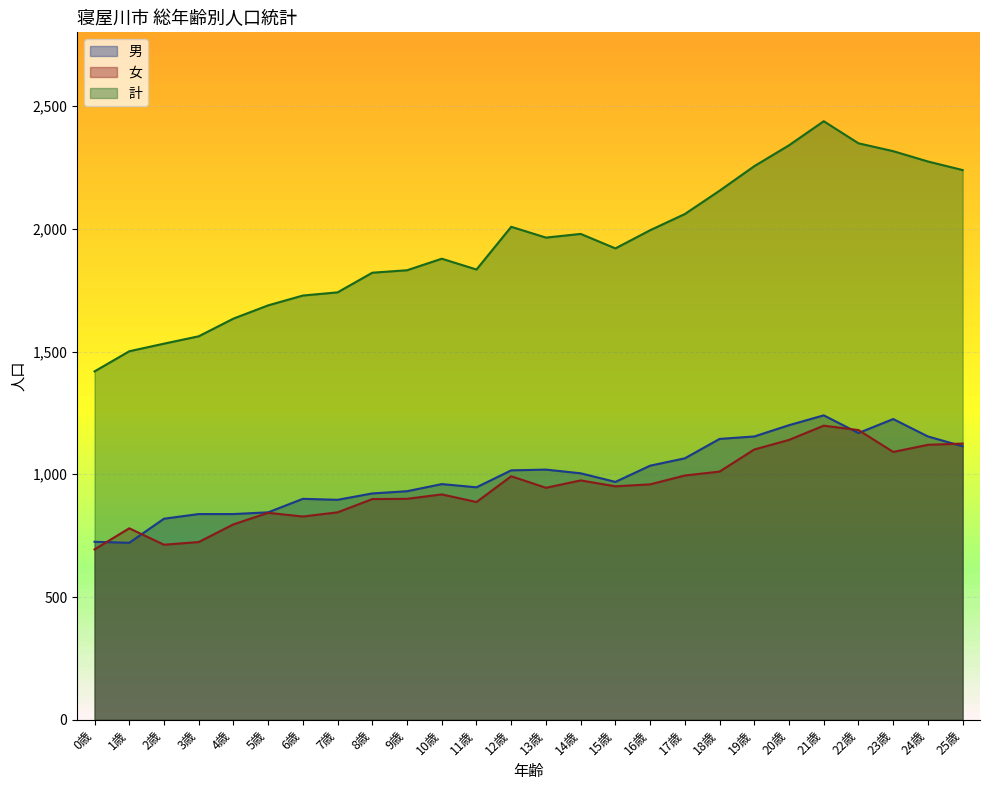

What is the sum of all 男 values?

25849